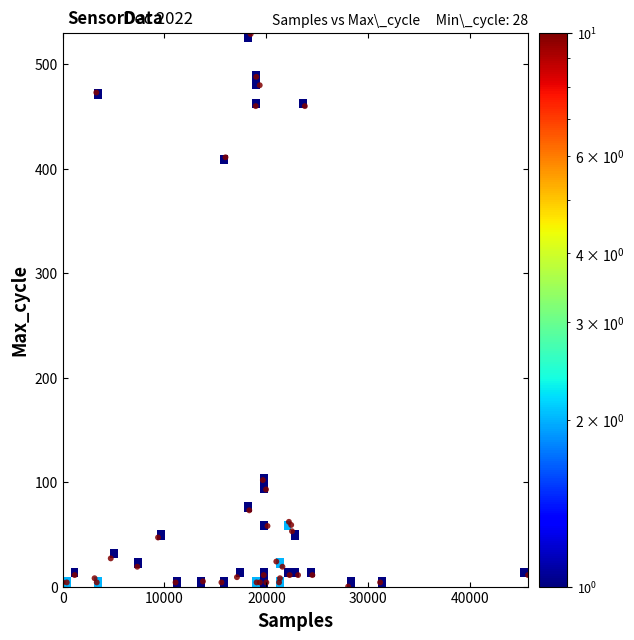

What Y value in the scatter plot is closest to 264?

411